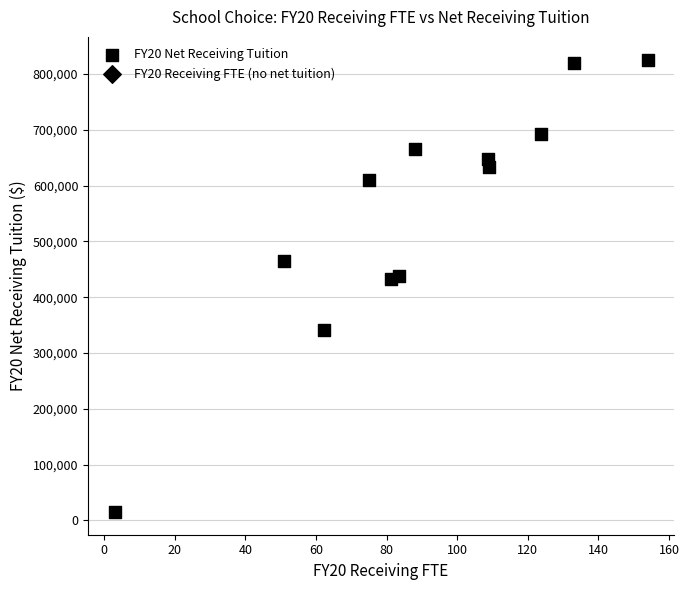

What is the average Y value?

549059